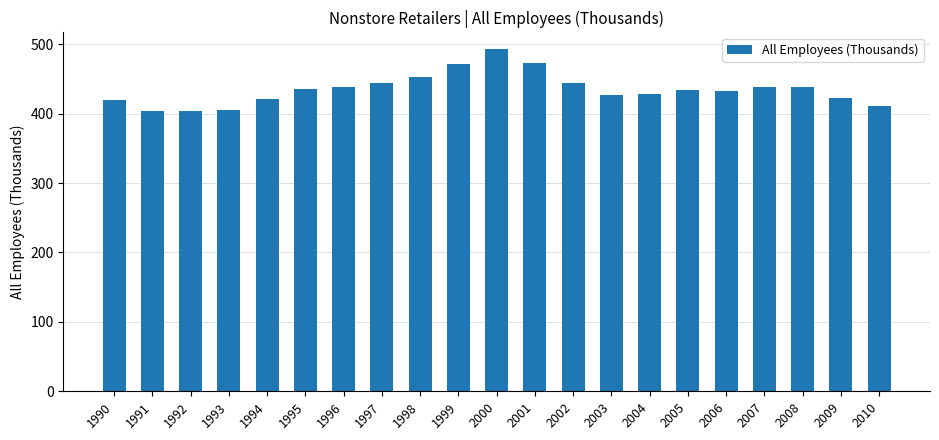

What value does the data have at 2010?

410.7